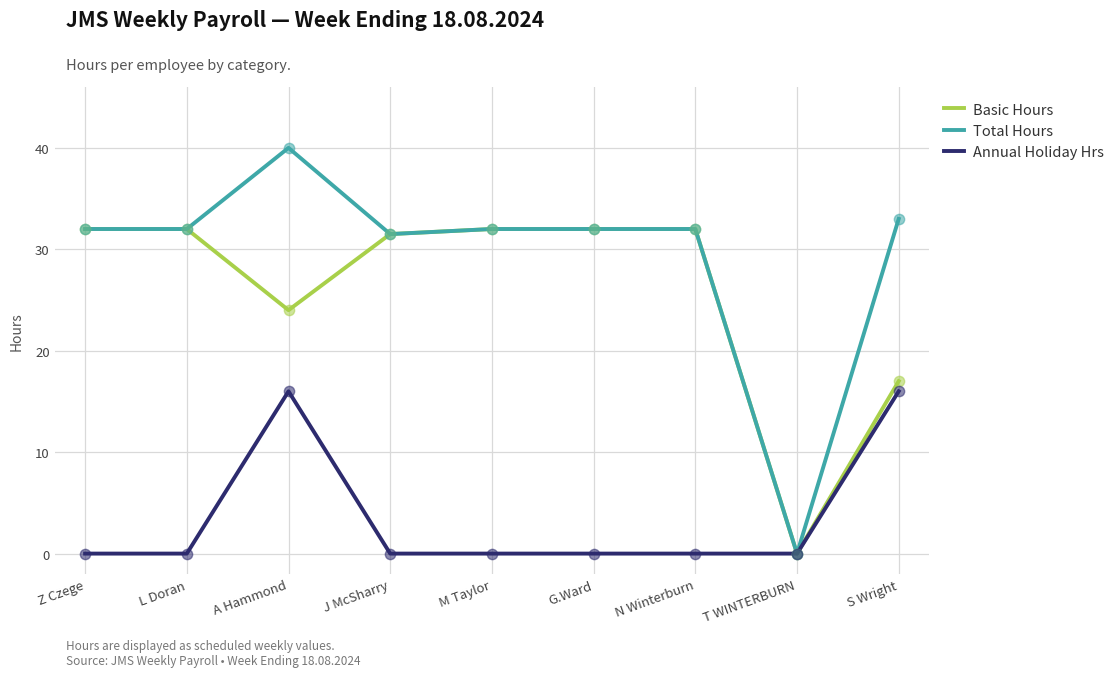

What is the total value across all series at S Wright?

66.0